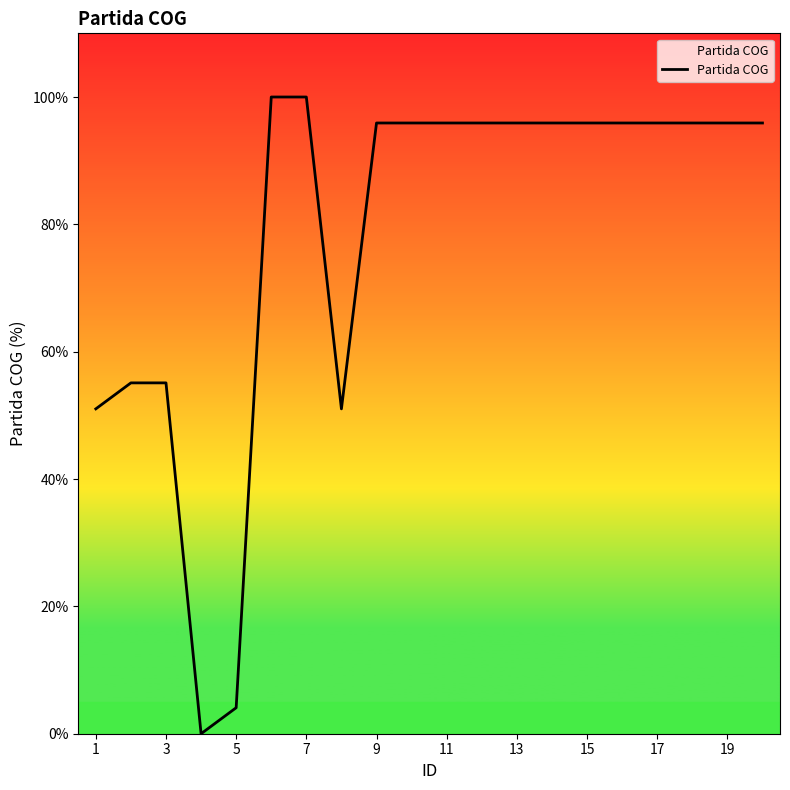

What is the difference between the maximum and minimum values?

100.0